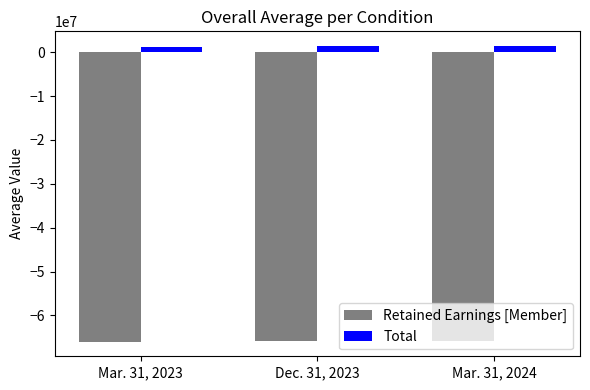

Rank the series by their average value, from highest to lowest.

Total, Retained Earnings [Member]